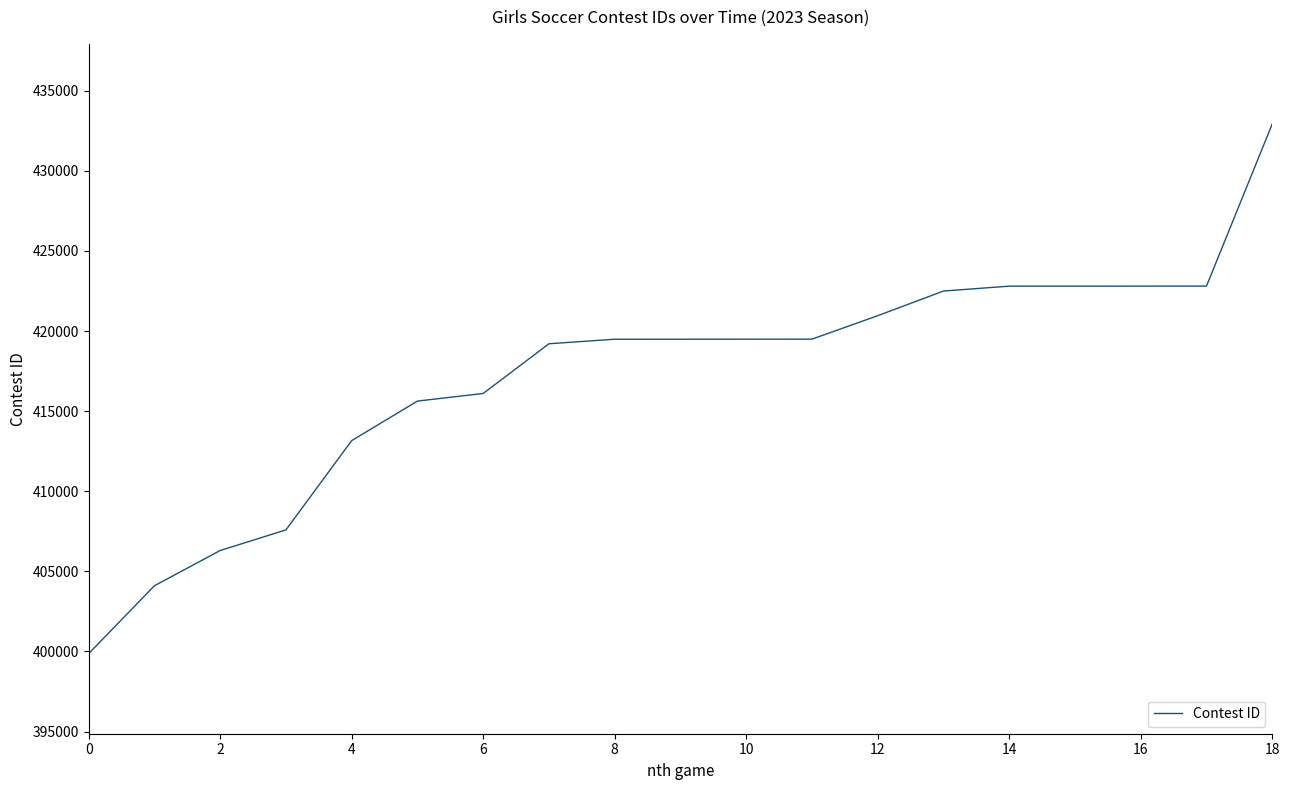

What is the difference between the maximum and minimum values?

33065